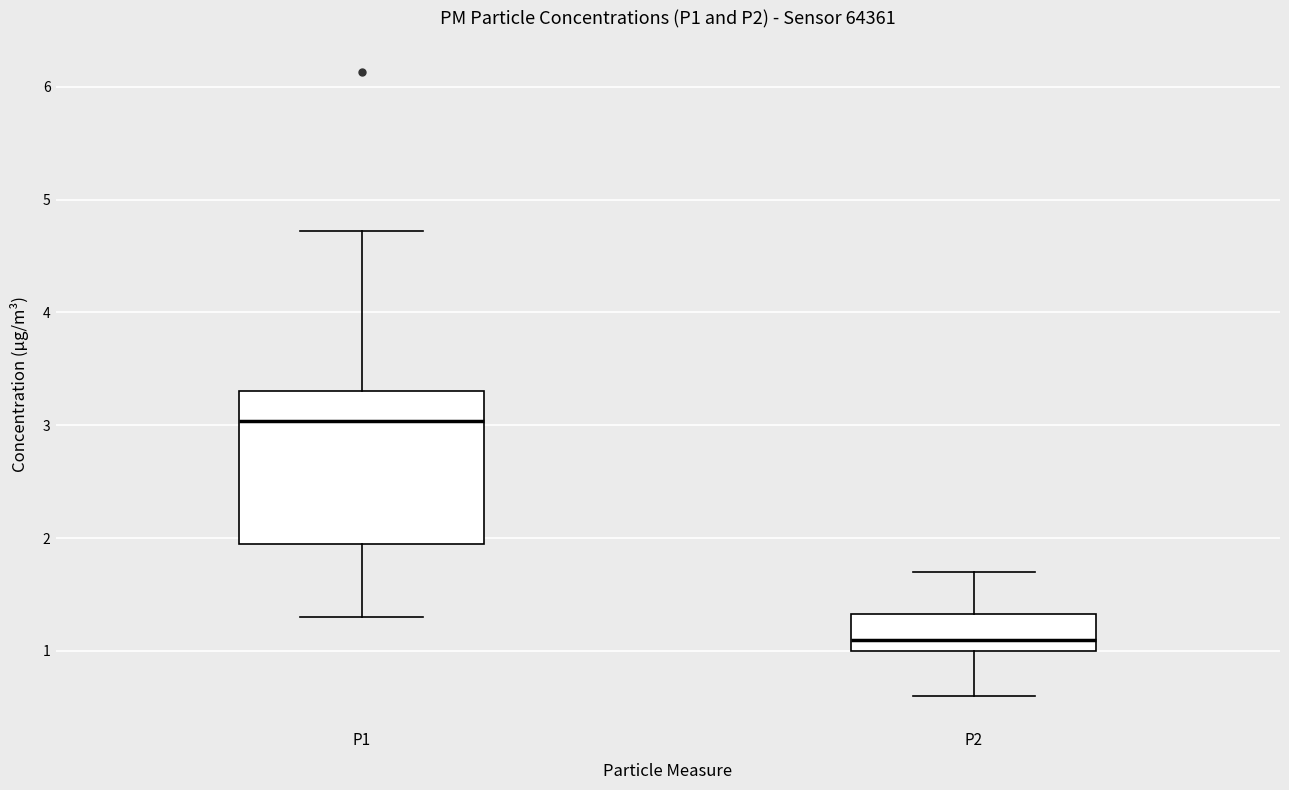

Reading left to right, transcribe this box plot: for each box, give where its median line is, the range the box spans, and where its two whiskers end, as read against the y-axis. The values are not printed on the chart, so give them approximately, as read against the axis.

P1: median 3.0, box 2.0 to 3.3, whiskers 1.3 to 4.7
P2: median 1.1, box 1.0 to 1.3, whiskers 0.6 to 1.7